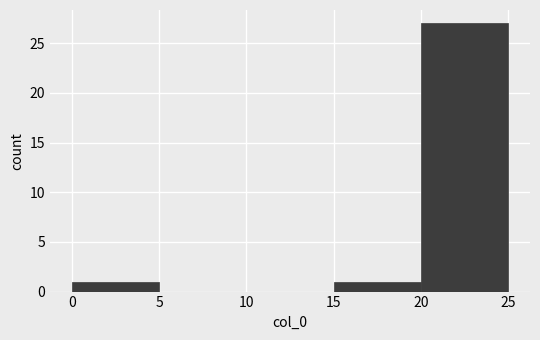

Which range on the x-axis has the tallest bar?

20 to 25